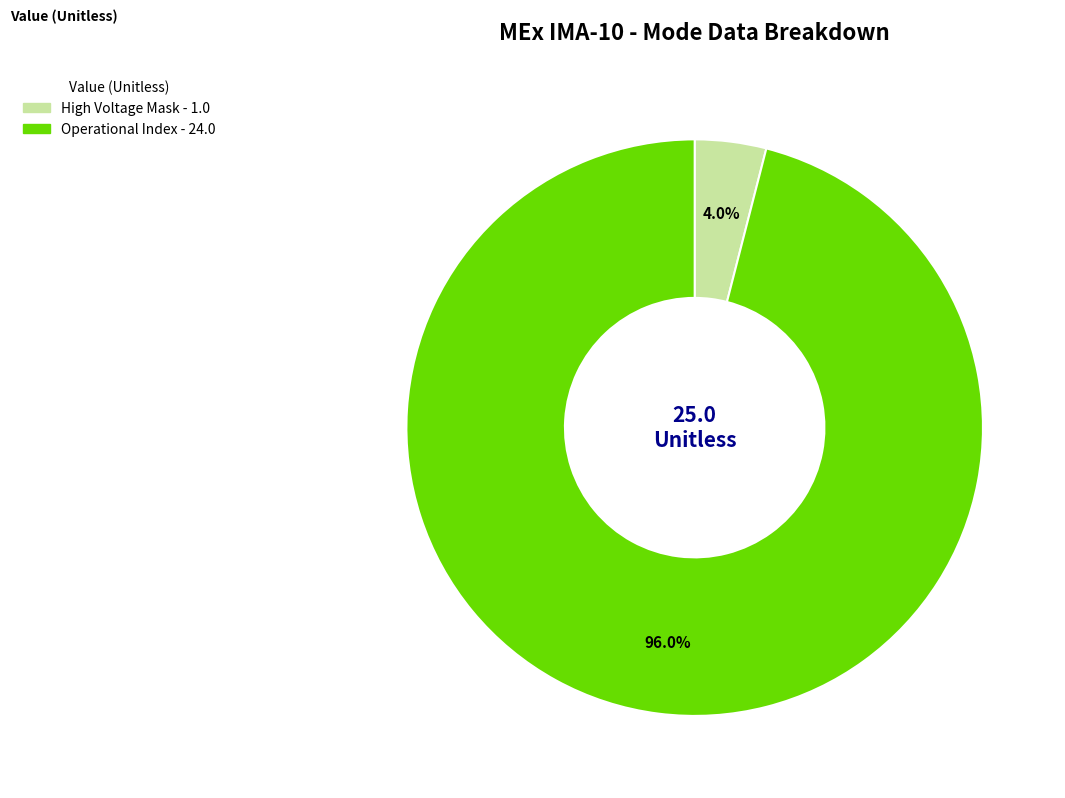

To the nearest percent, what is the average slice percentage?

50%